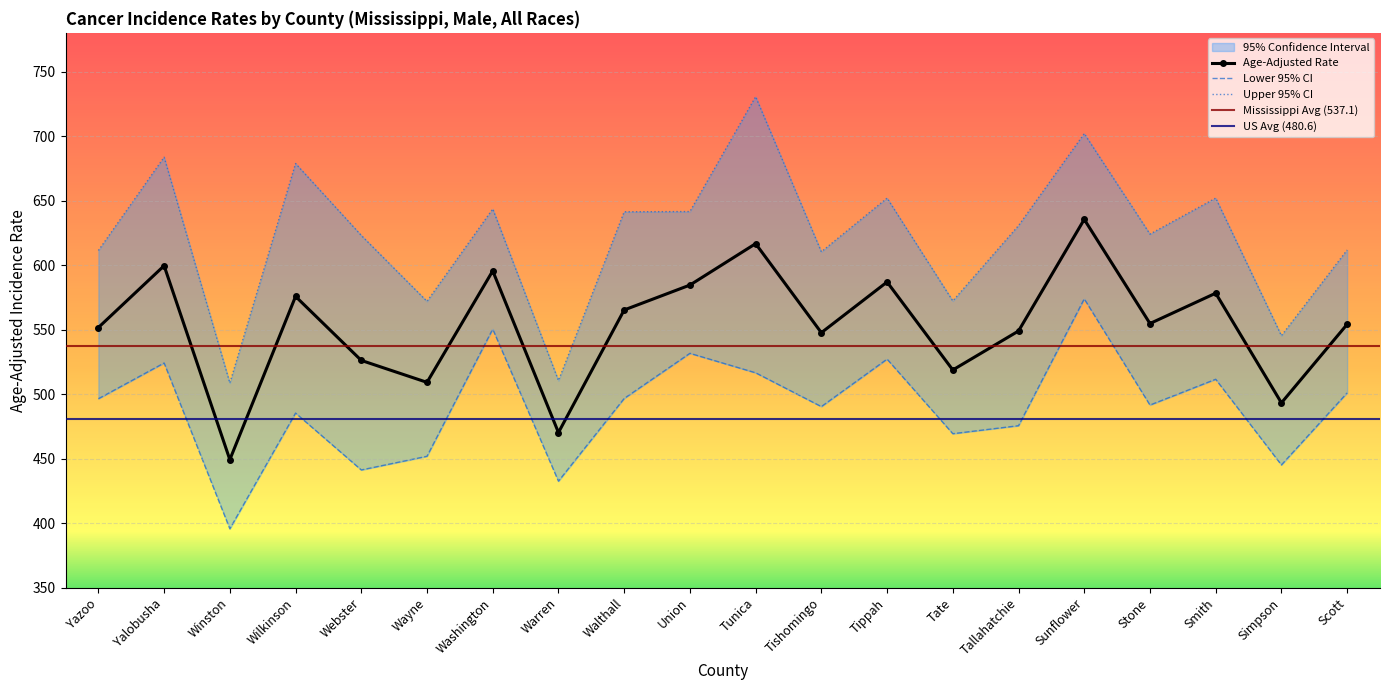

Rank the series at Yalobusha from lowest to highest value.

Lower 95% CI, Age-Adjusted Rate, Upper 95% CI